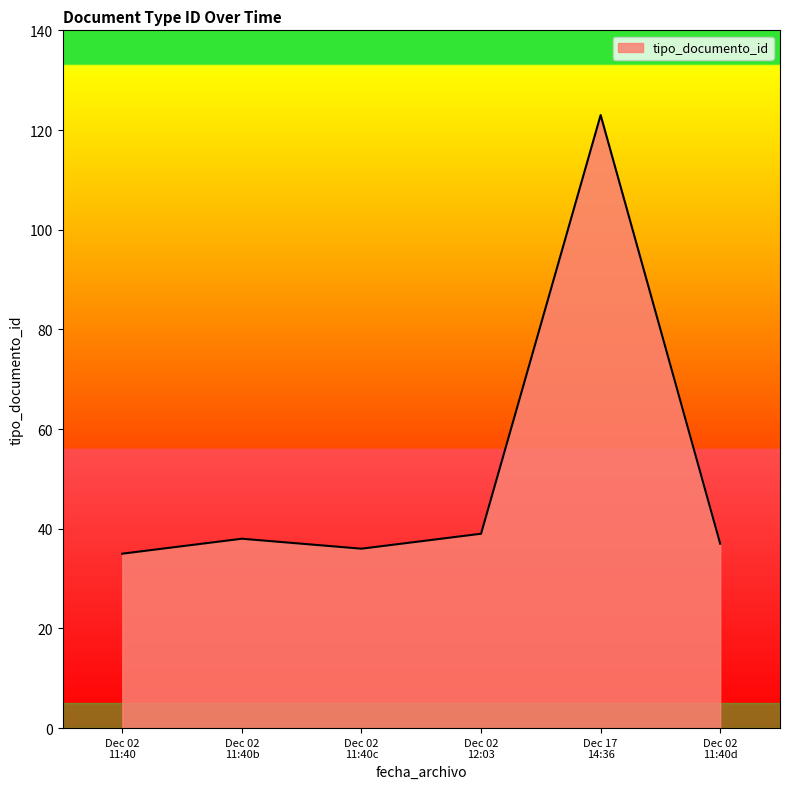

What is the greatest value displayed?

123